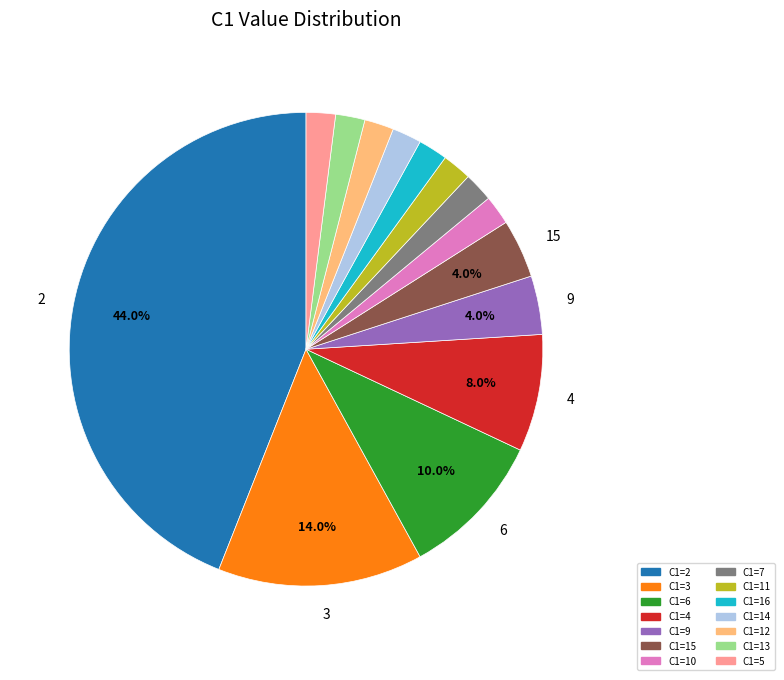

Is there any slice that represents more than half of the pie?

No